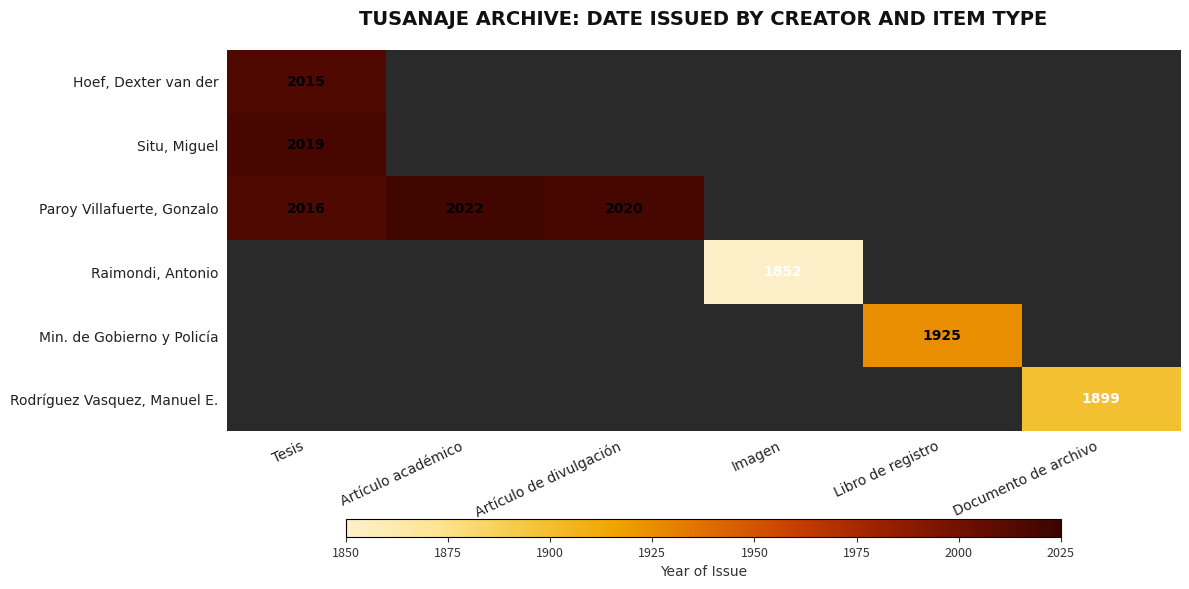

The value of Rodríguez Vasquez, Manuel E. at Documento de archivo is 2984. True or false?

False